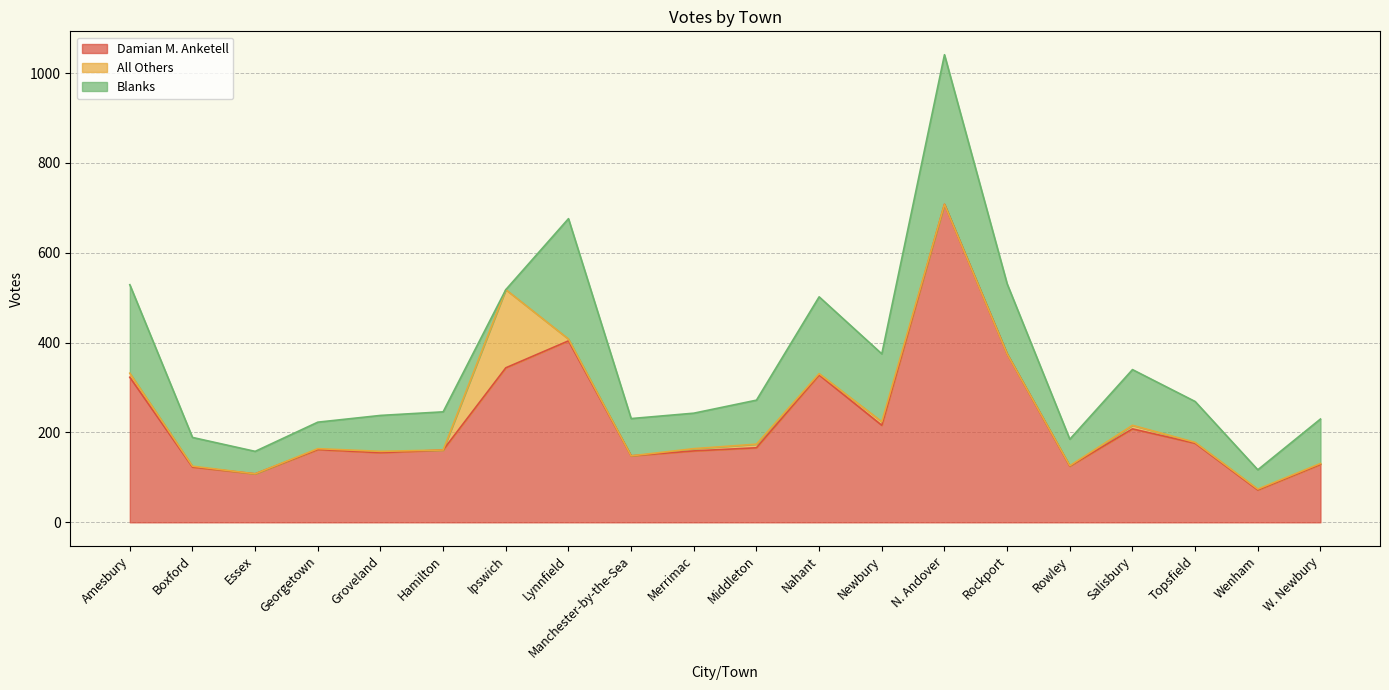

True or false: All Others and Damian M. Anketell cross at least once.

False